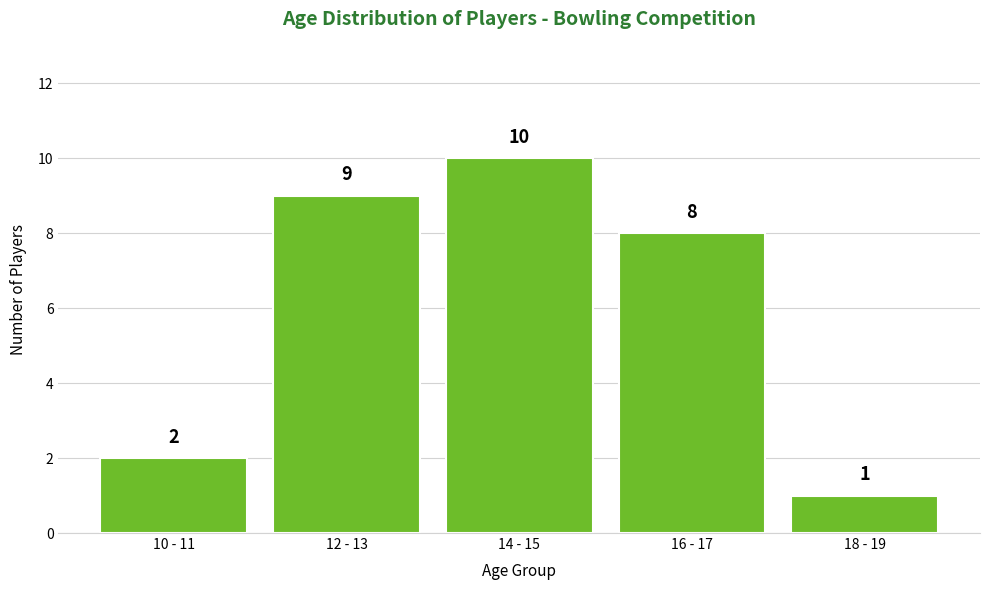

Reading left to right, extract all data points from this chart.

10 - 11=2	12 - 13=9	14 - 15=10	16 - 17=8	18 - 19=1